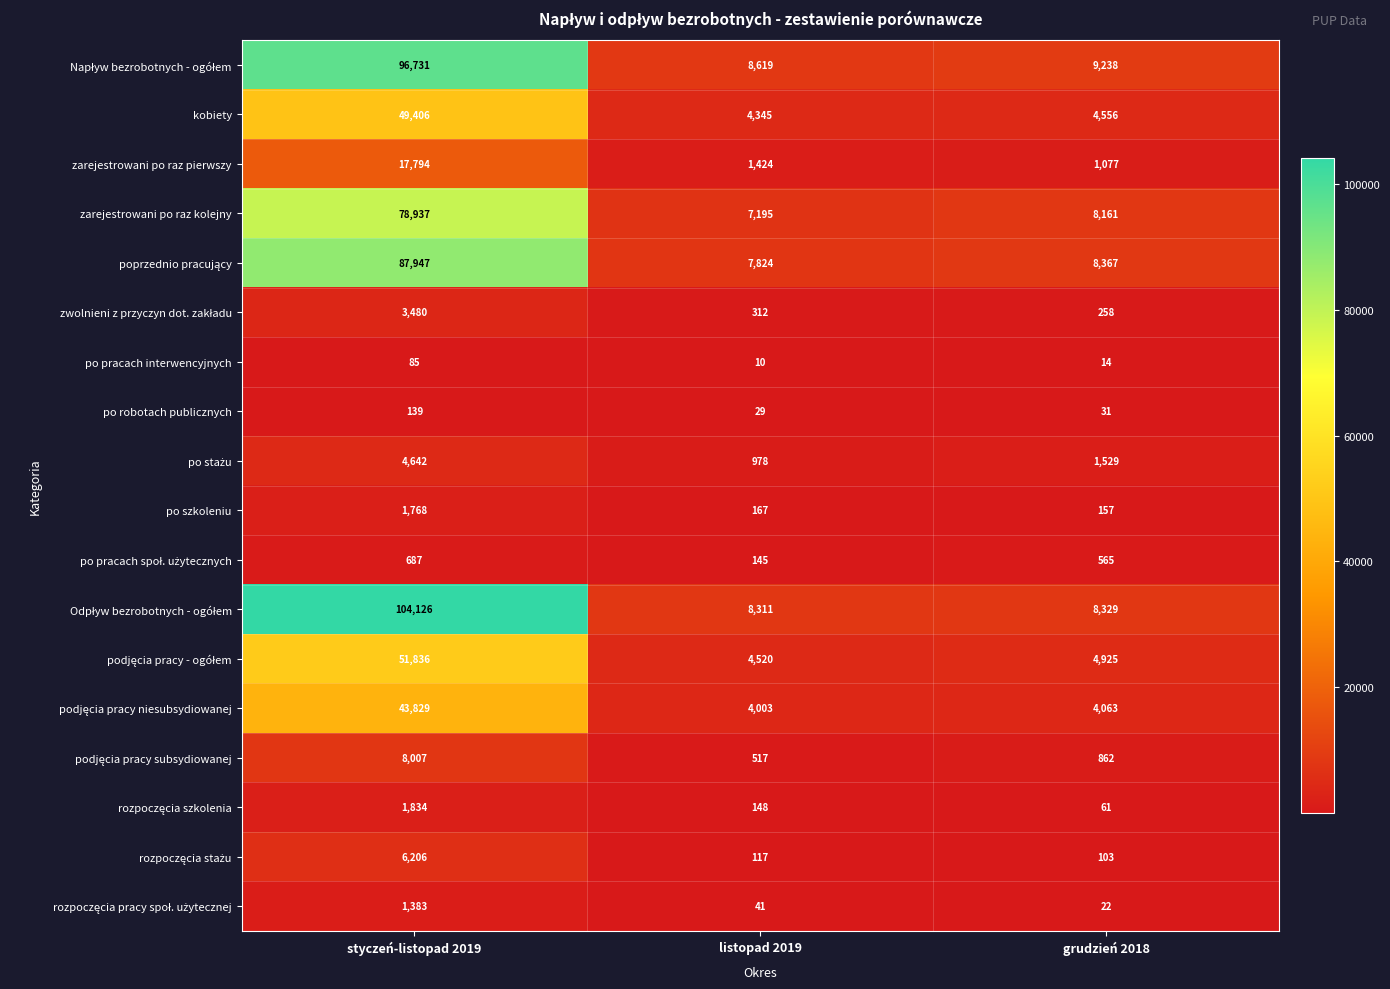

Which category has the lowest value across all series?

listopad 2019